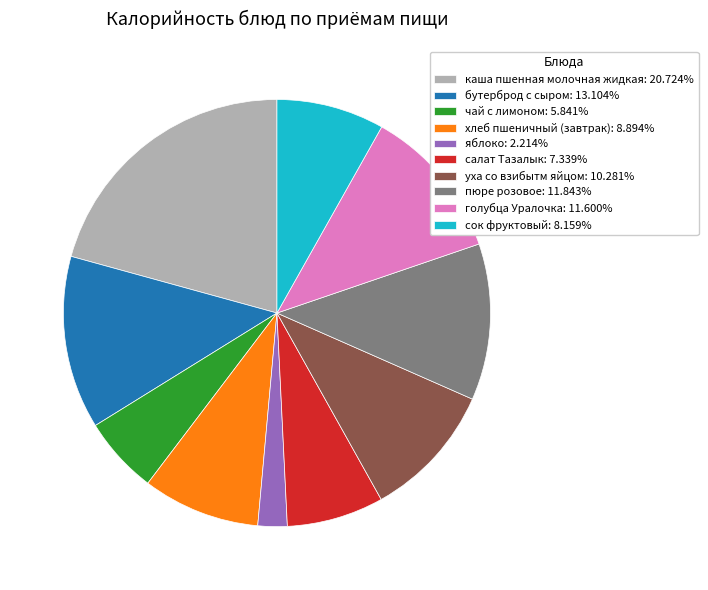

Is there a majority slice in this chart?

No